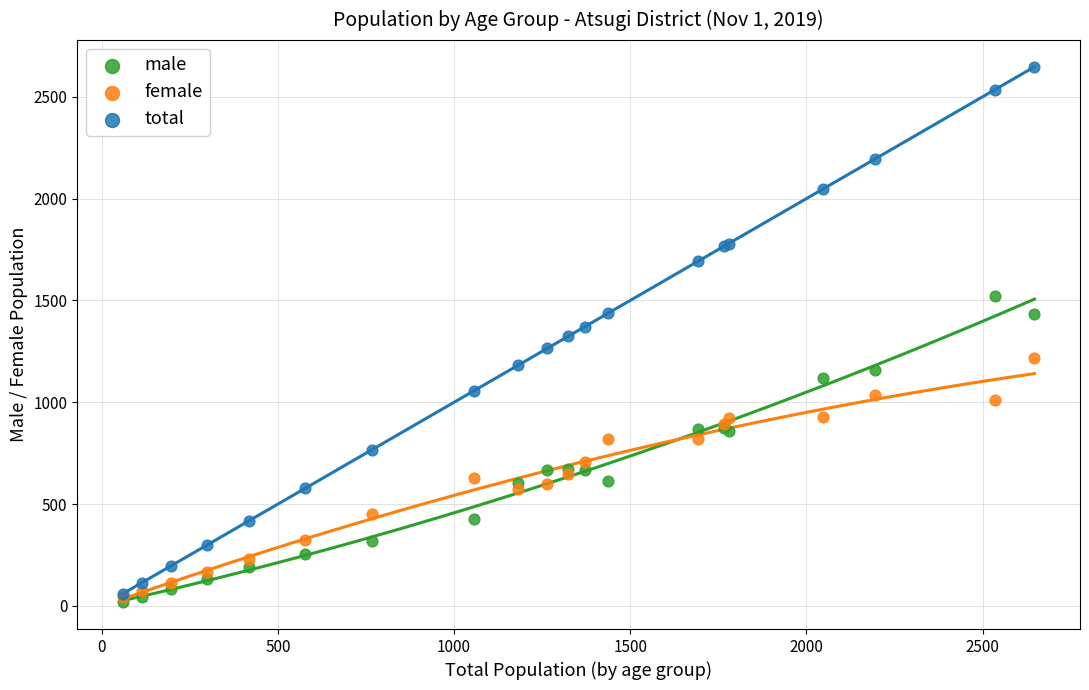

Which series has the widest spread of Y values?

total